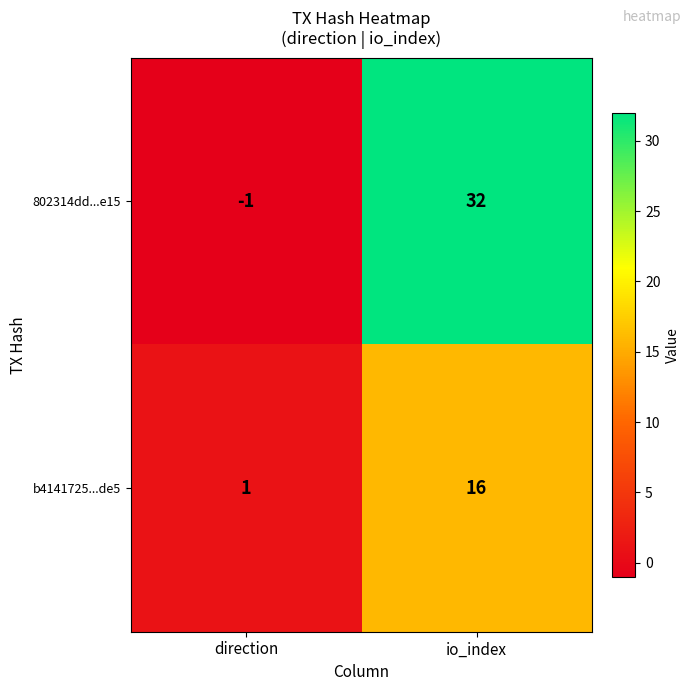

What is the maximum value shown in the chart?

32